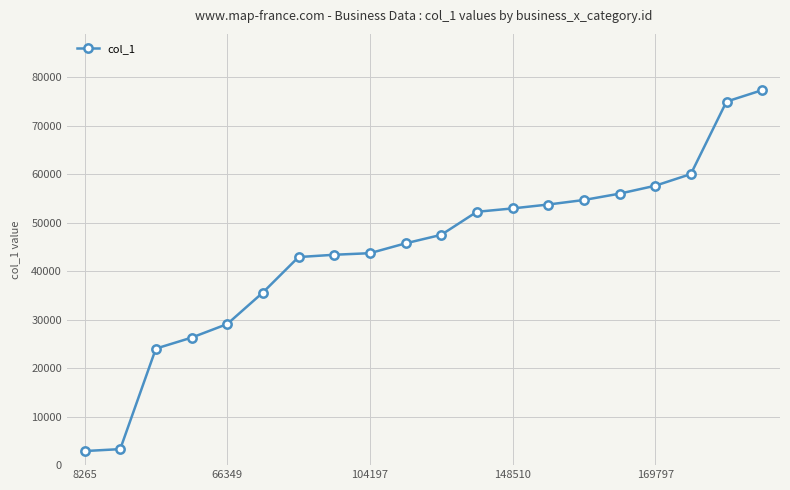

What is the greatest value displayed?

77380